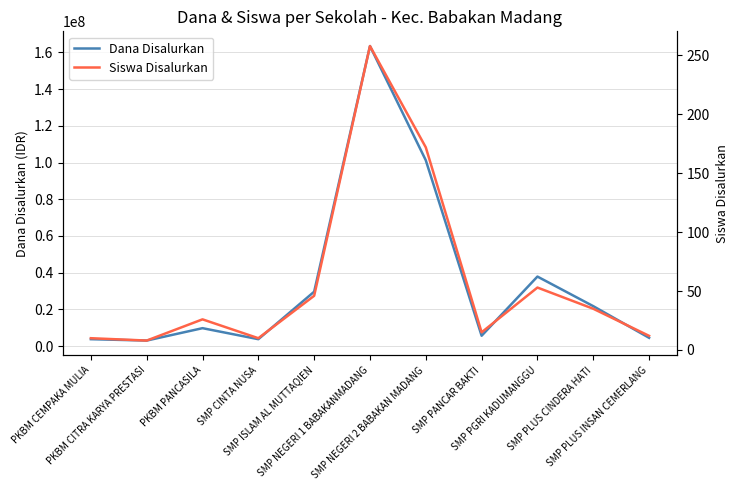

True or false: Dana Disalurkan has a value of 3000000 at PKBM CITRA KARYA PRESTASI.

True